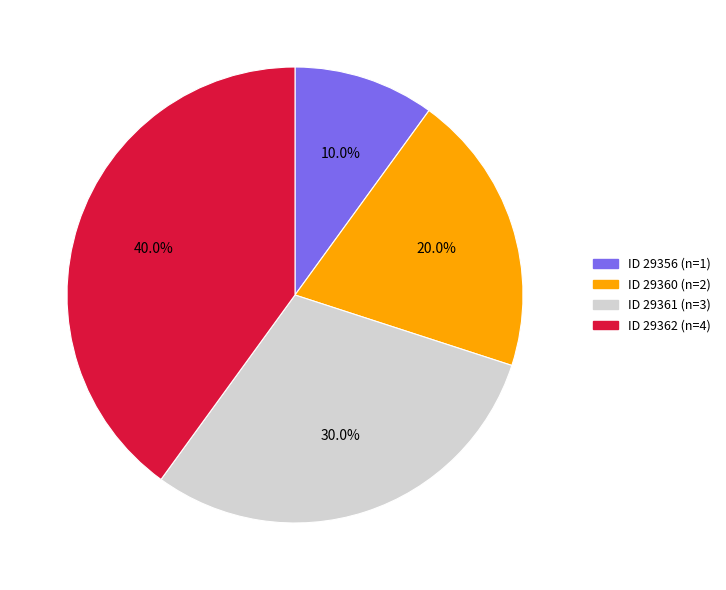

Does any single category account for the majority?

No